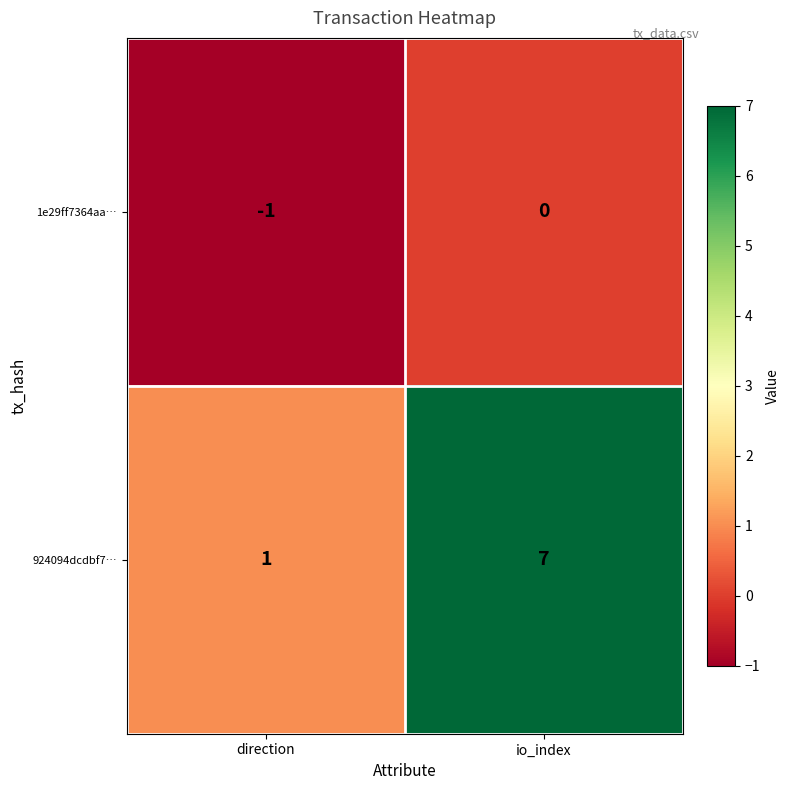

What is the minimum value shown in the chart?

-1